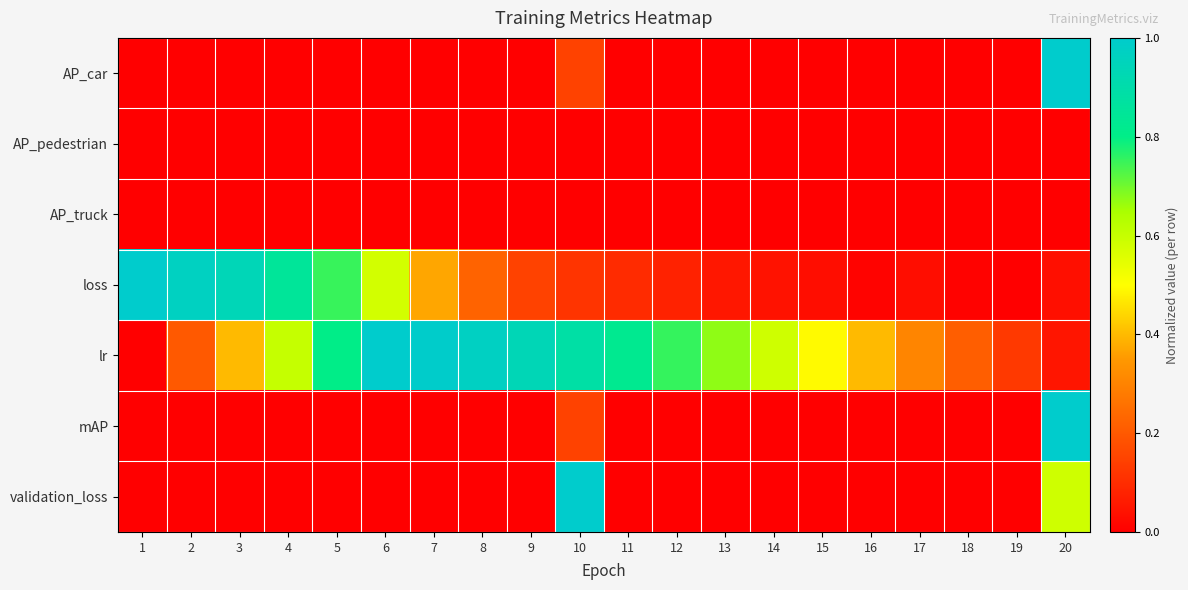

List the series in order of their peak value, highest first.

AP_car, loss, lr, mAP, validation_loss, AP_pedestrian, AP_truck